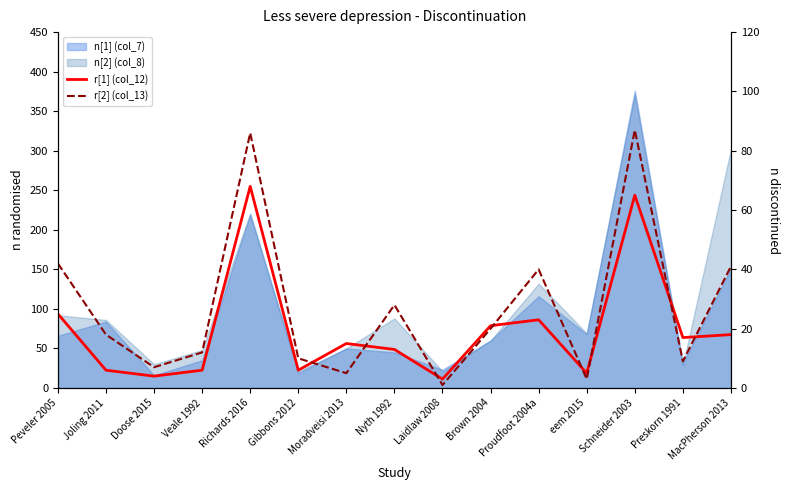

How many interior local valleys does the r[1] (col_12) series have?

5